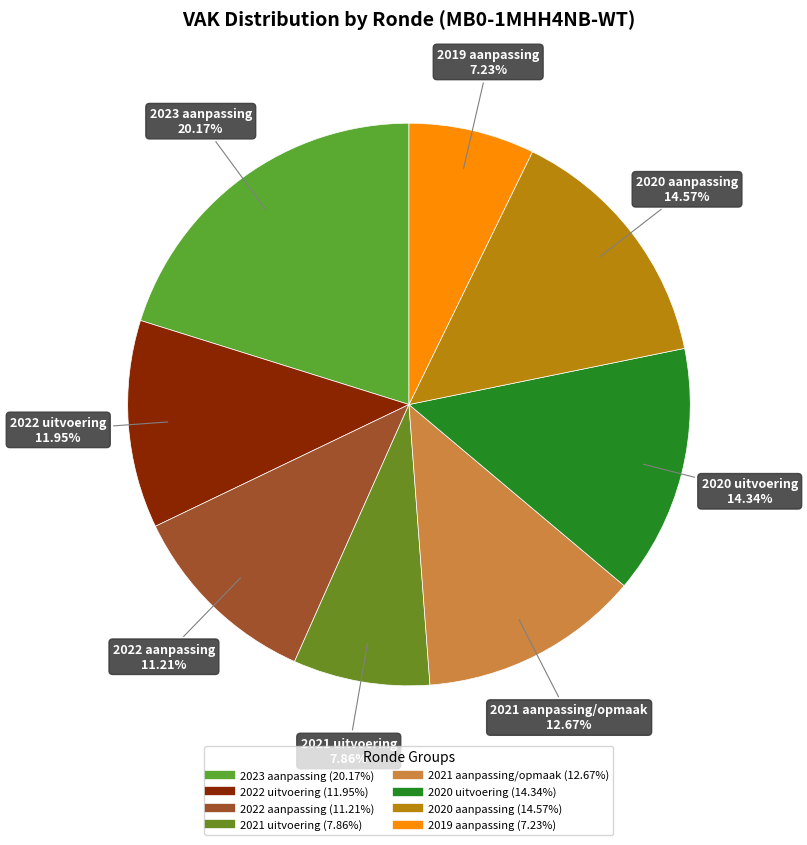

True or false: 2020 uitvoering accounts for 14% of the total.

True